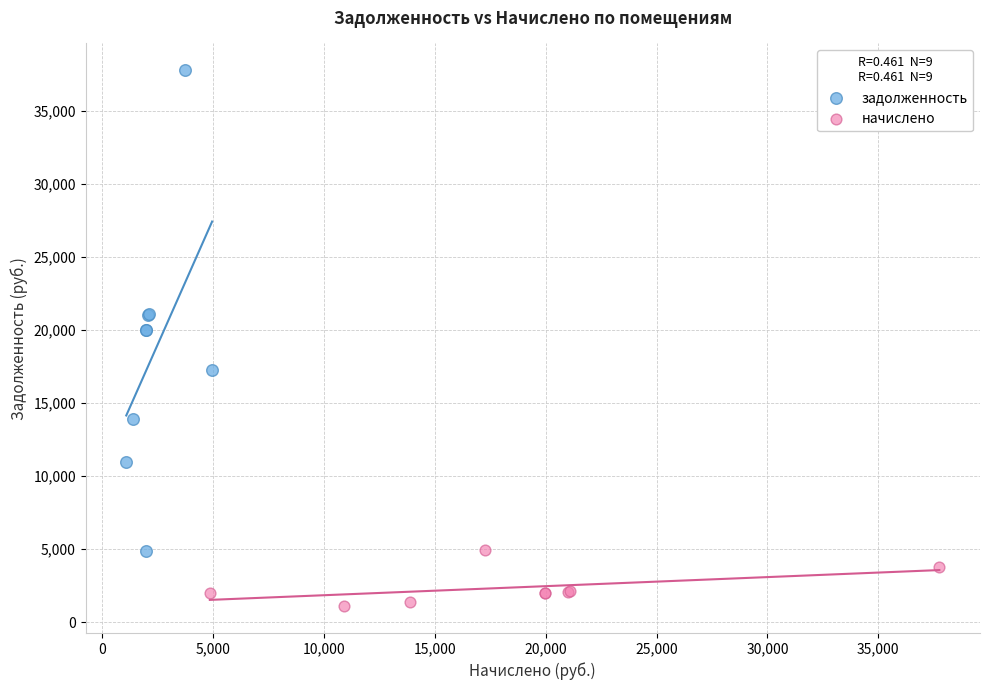

Which series contains the lowest Y value?

начислено